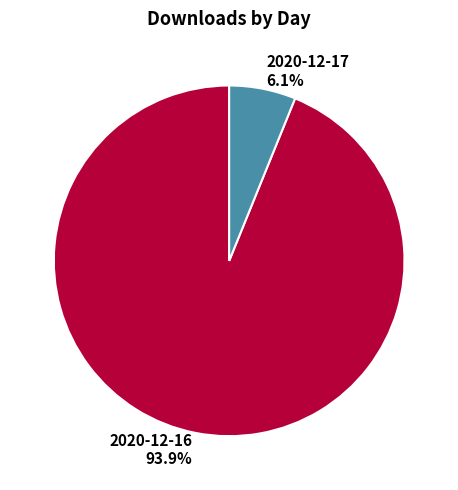

Is the sum of 2020-12-17 and 2020-12-16 greater than half?

Yes